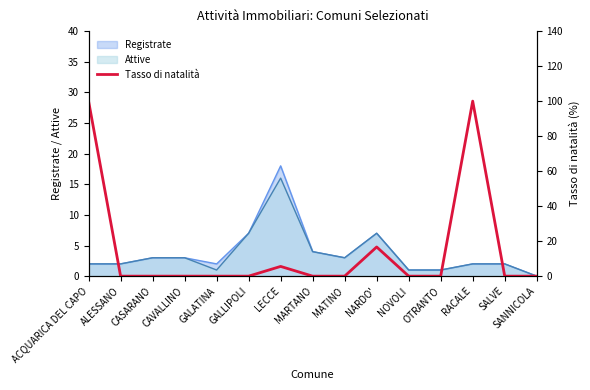

What is the difference between the maximum and second lowest values?

100.0